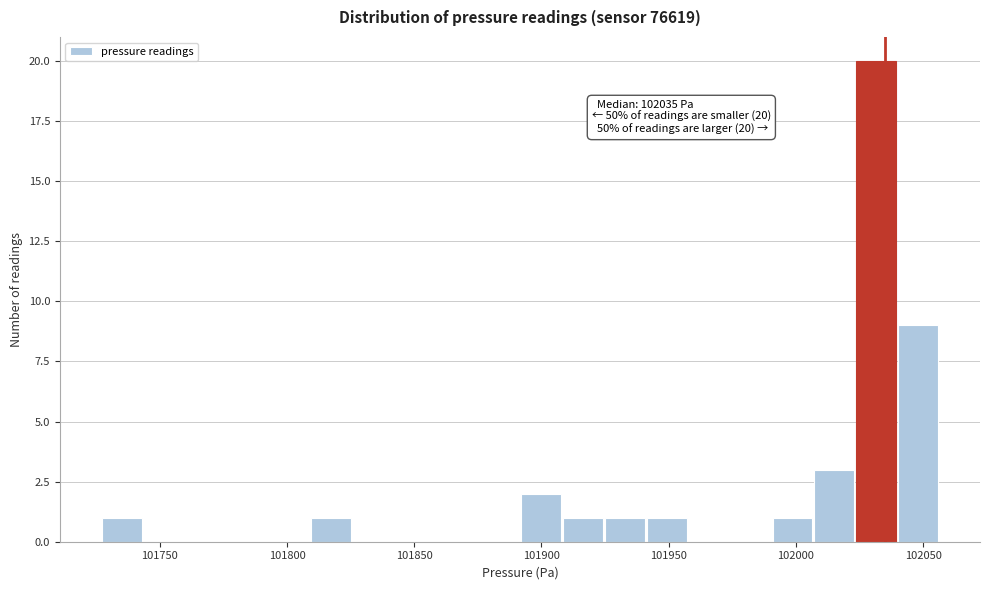

Read against the x-axis, roughly where is the centre of the tallest bar?

102030